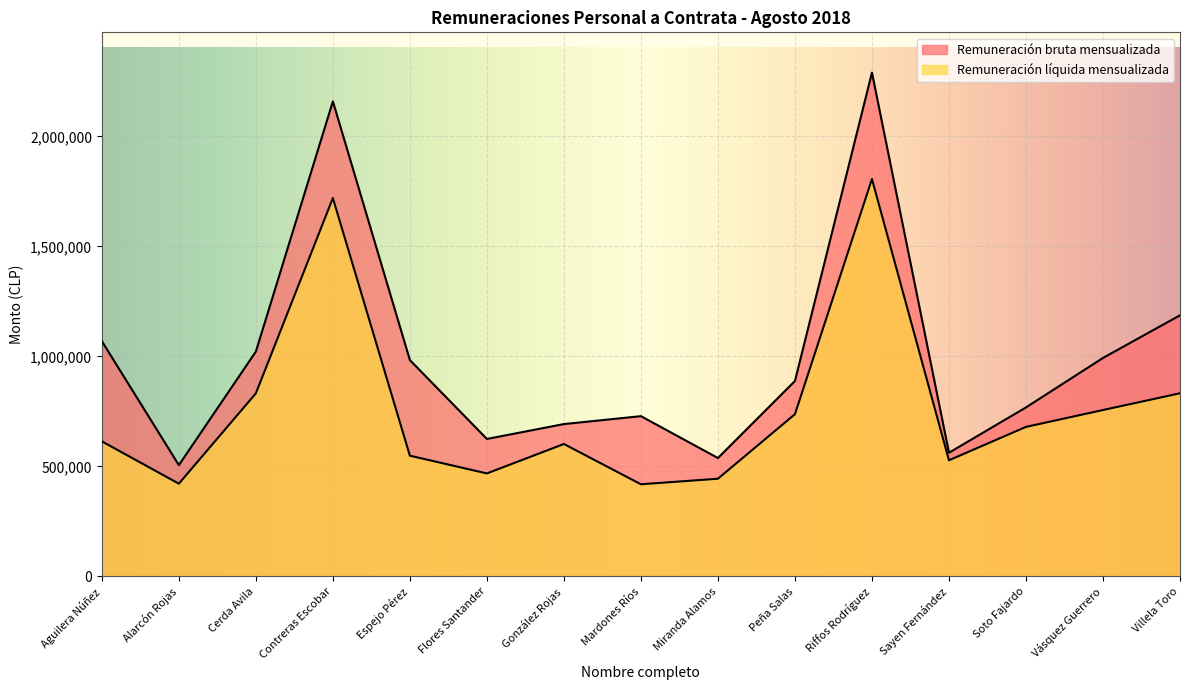

What is the difference between the maximum and minimum values in the Remuneración líquida mensualizada series?

1387972